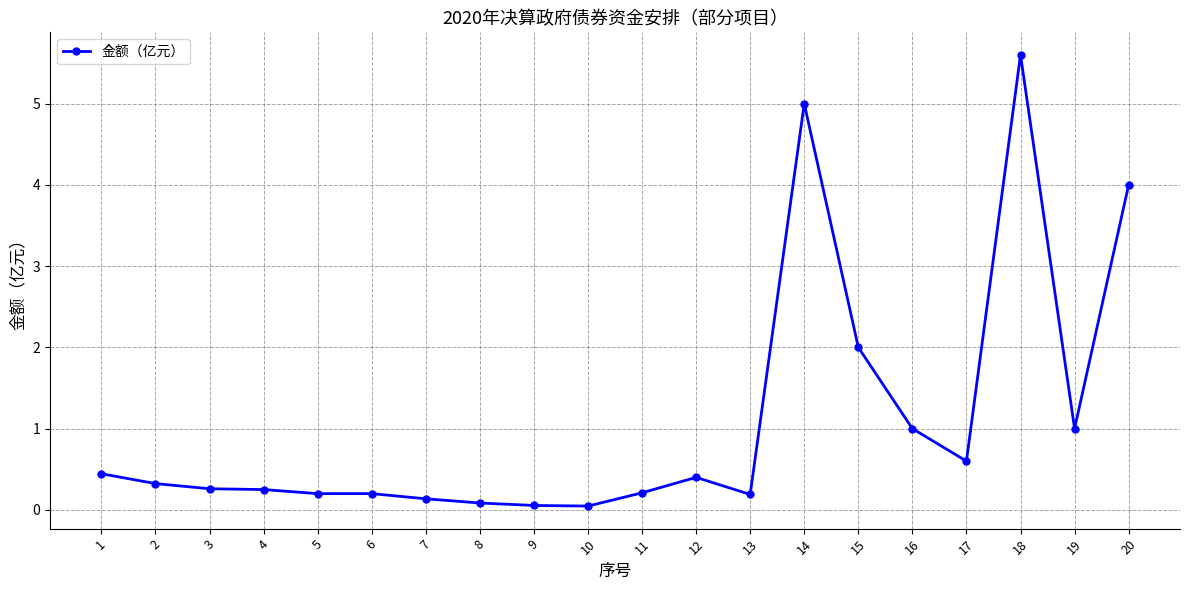

What is the sum of all values?

22.0